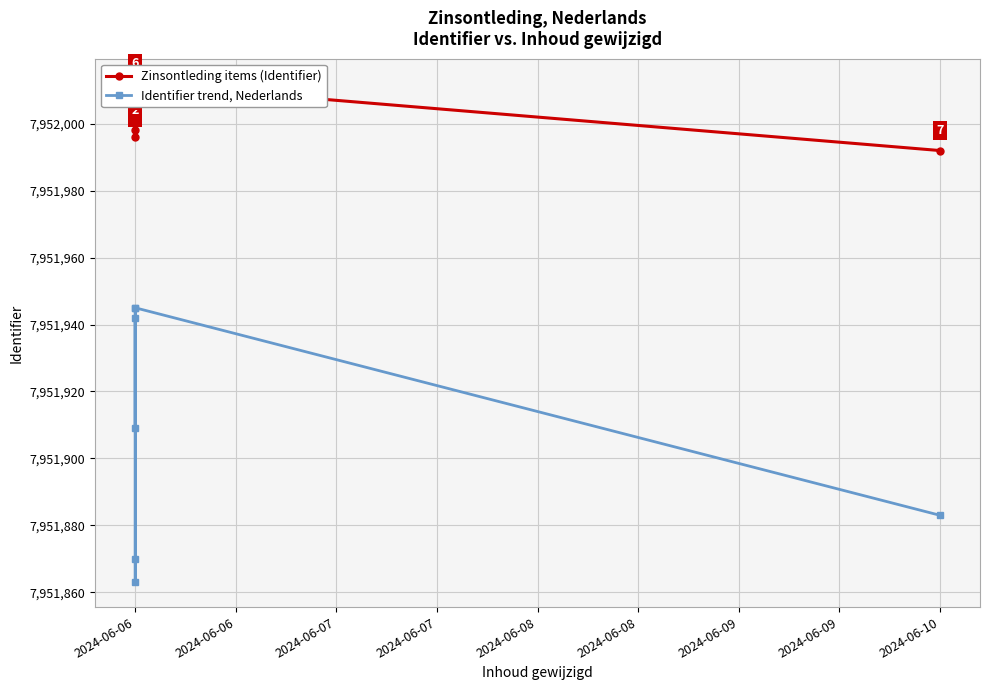

At how many categories does at least one series exceed 7951942?

7